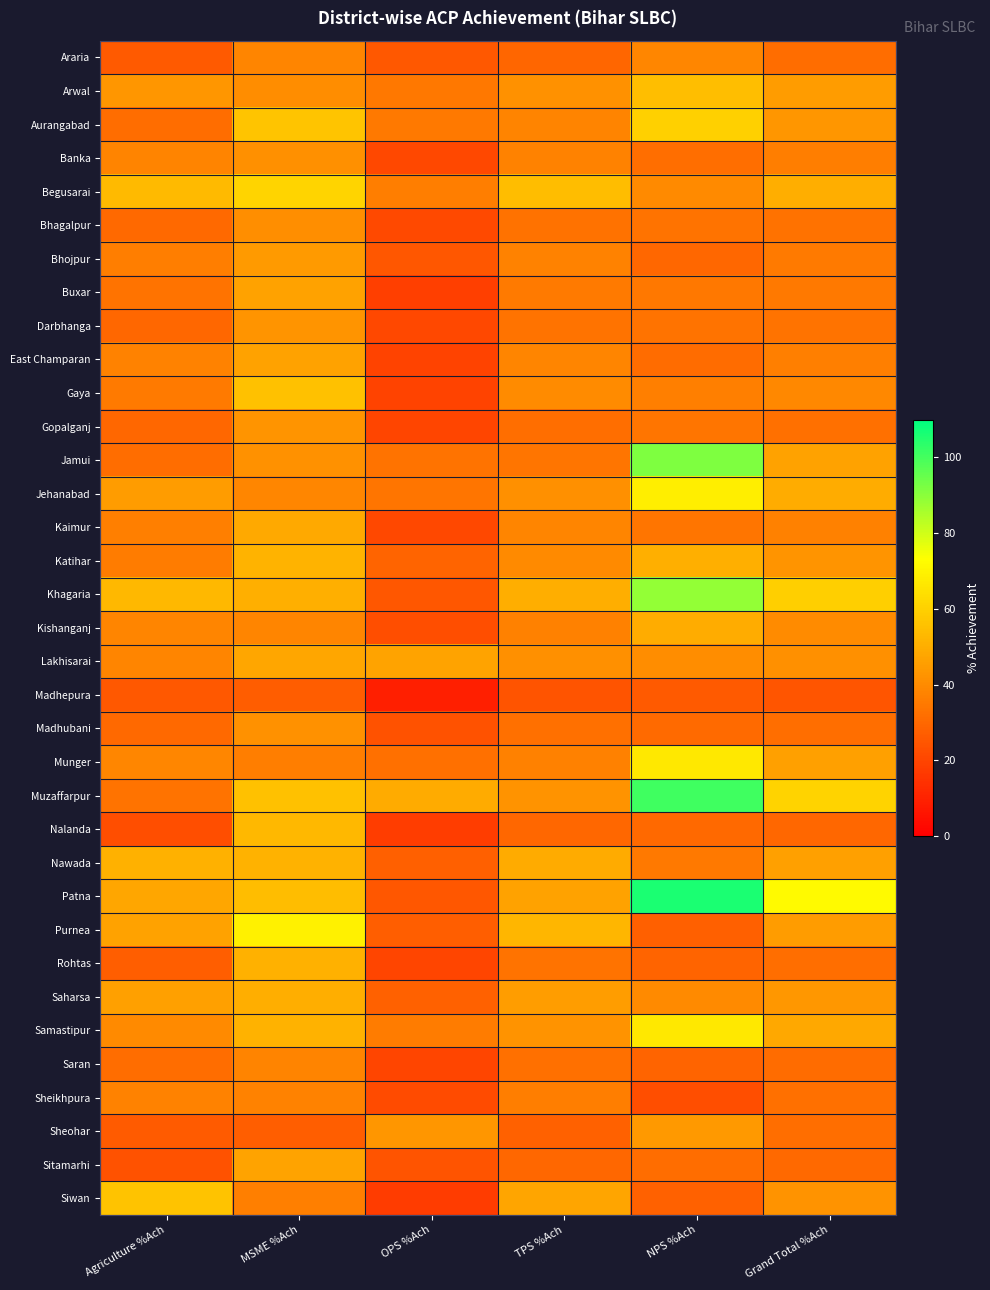

At which category does the chart reach its minimum across all series?

OPS %Ach